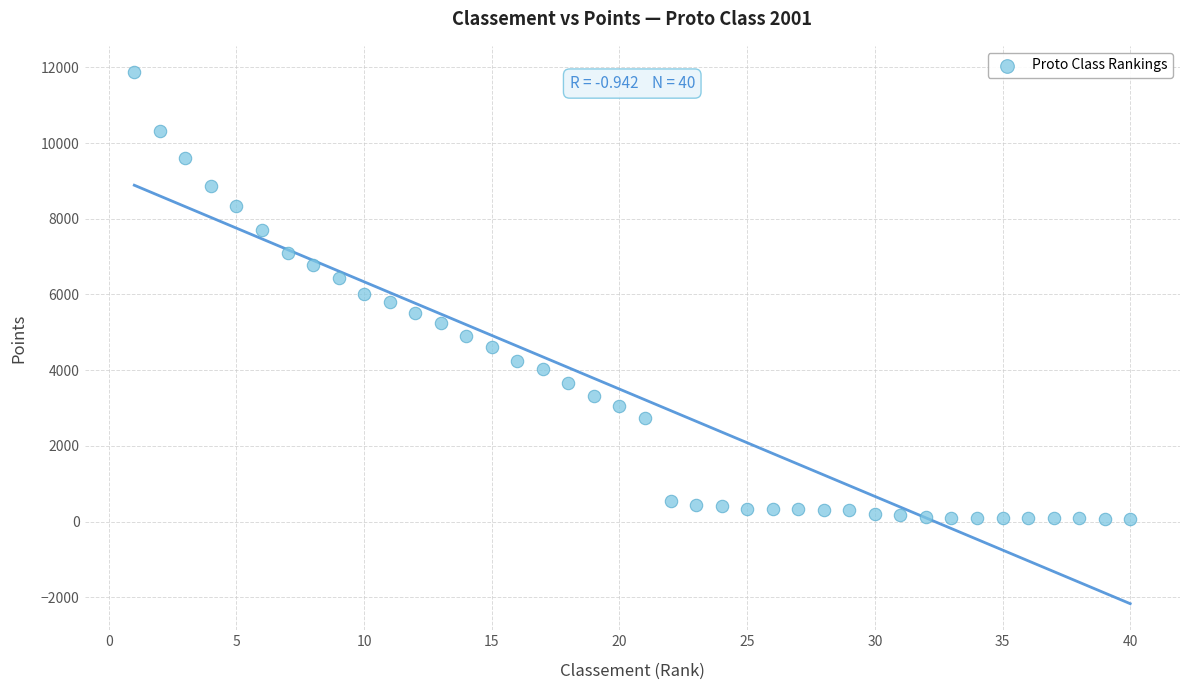

What is the range of X values (max minus min)?

39.0